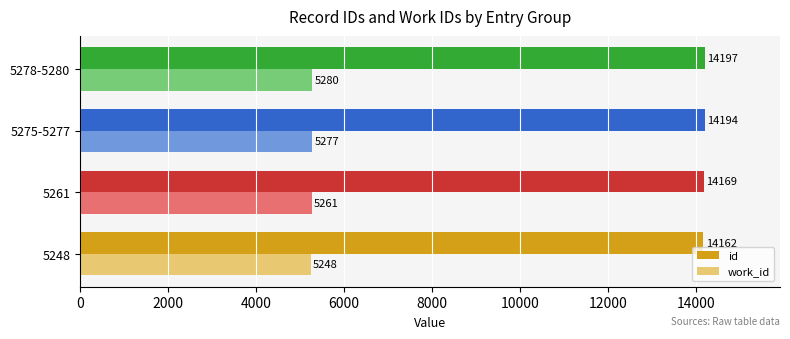

What is the minimum value shown in the chart?

5248.0